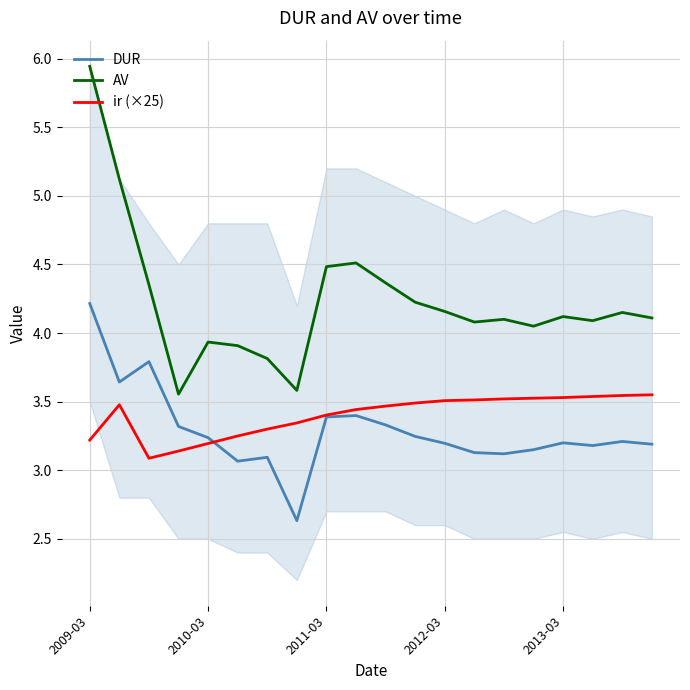

What is the minimum value for DUR?

2.6